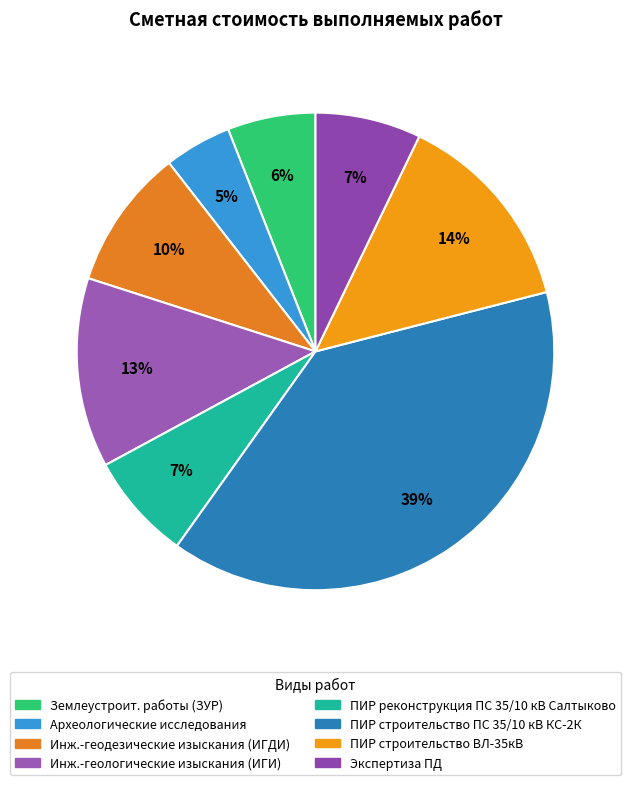

Which slice is the largest?

ПИР строительство ПС 35/10 кВ КС-2К